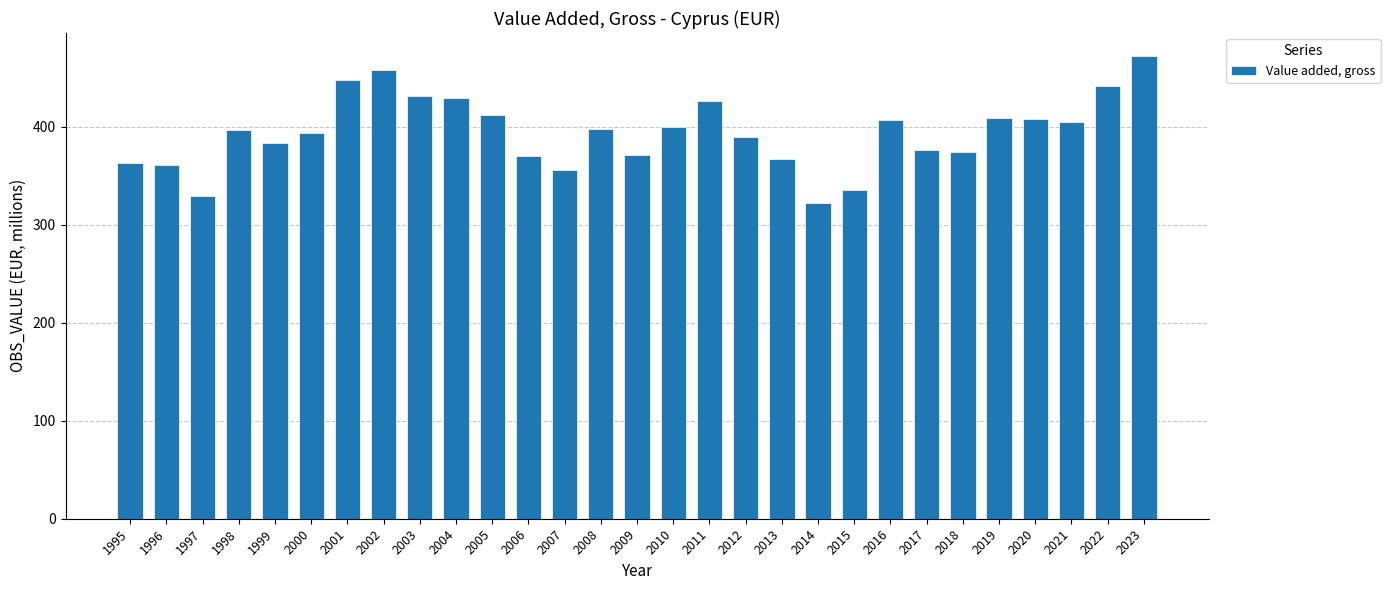

Are the bars horizontal?

No